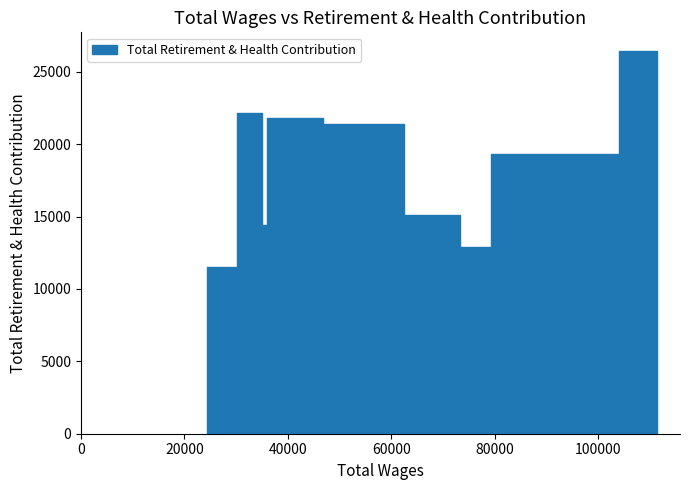

The value at 6 is 14443. True or false?

True